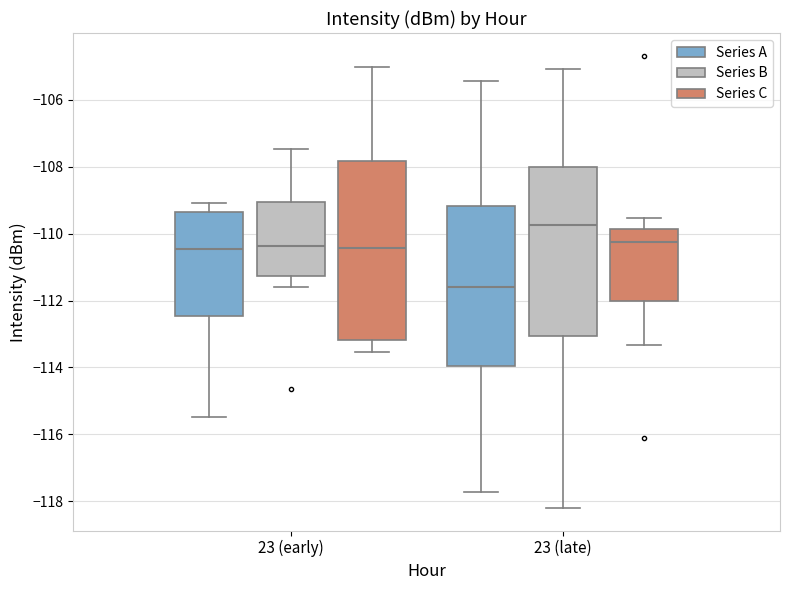

Reading left to right, read every box against the y-axis: the position of its median line, the range the box covers, and the ends of its whiskers. The values are not printed on the chart, so give them approximately, as read against the axis.

23 (early) (Series A): median -110.4, box -112.4 to -109.4, whiskers -115.4 to -109.0
23 (early) (Series B): median -110.4, box -111.2 to -109.0, whiskers -111.6 to -107.4
23 (early) (Series C): median -110.4, box -113.2 to -107.8, whiskers -113.6 to -105.0
23 (late) (Series A): median -111.6, box -114.0 to -109.2, whiskers -117.8 to -105.4
23 (late) (Series B): median -109.8, box -113.0 to -108.0, whiskers -118.2 to -105.0
23 (late) (Series C): median -110.2, box -112.0 to -109.8, whiskers -113.4 to -109.6